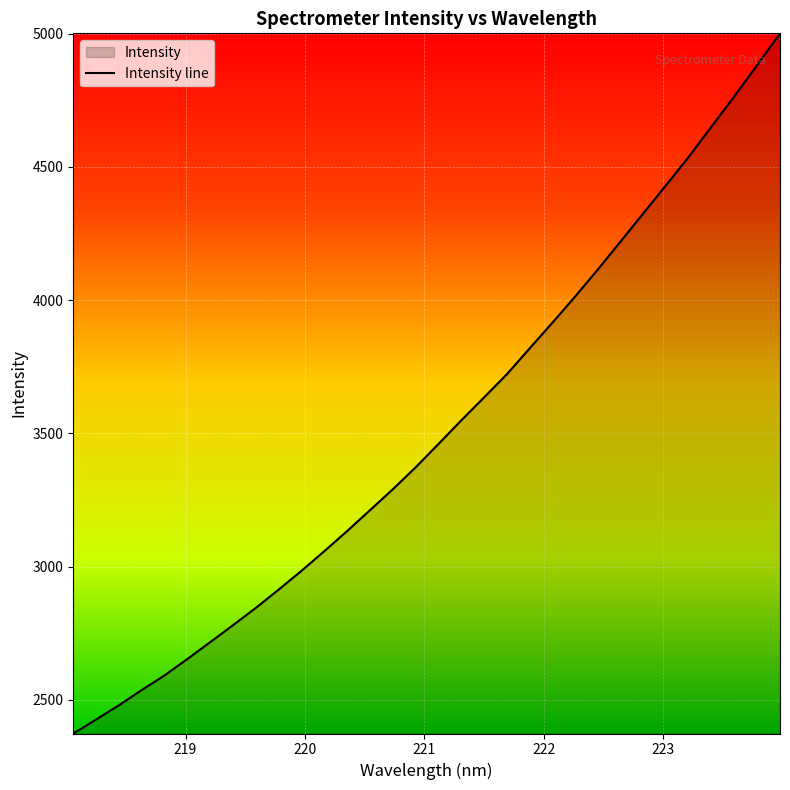

What is the difference between the maximum and minimum values?

2626.9